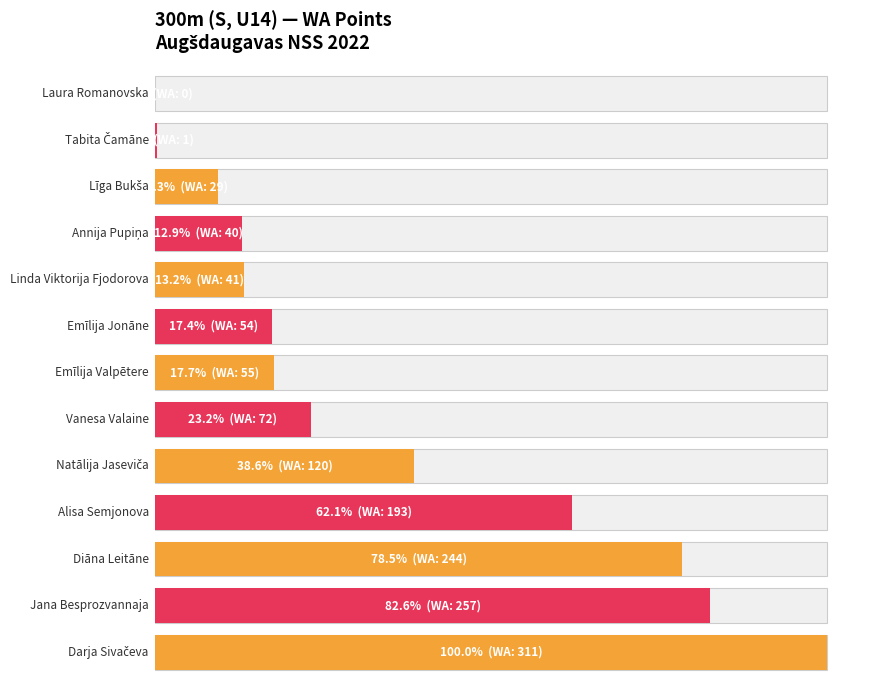

Read the value at Vanesa Valaine.

72